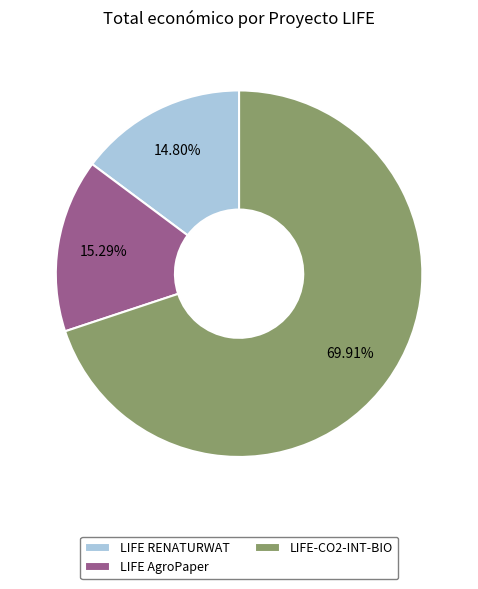

To the nearest percent, what is the difference between the LIFE AgroPaper and LIFE-CO2-INT-BIO slice percentages?

55%